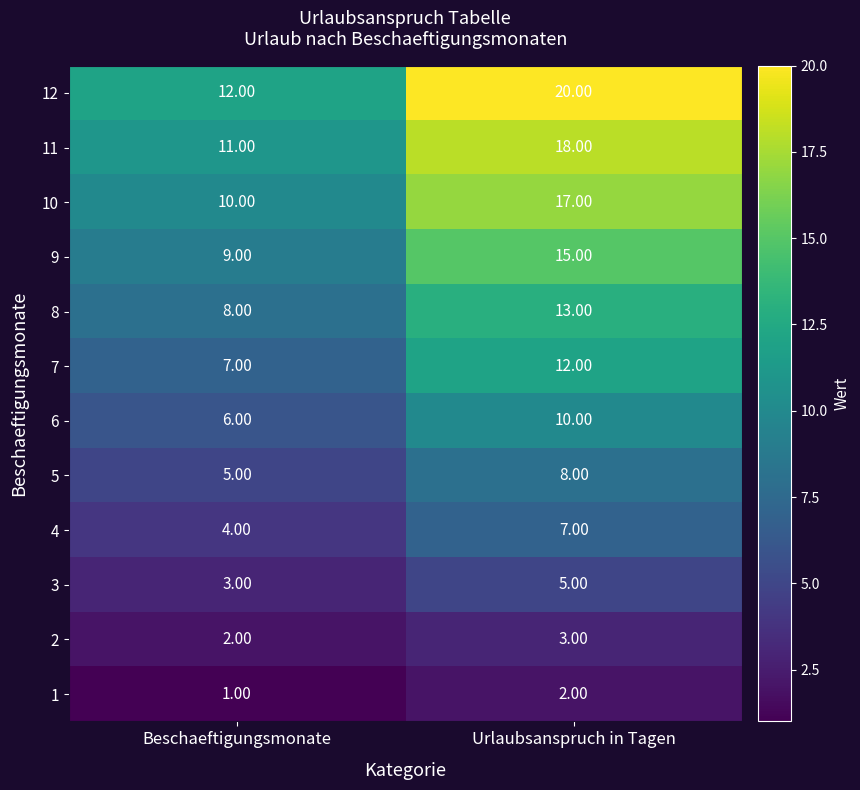

Which series changed the most between Beschaeftigungsmonate and Urlaubsanspruch in Tagen?

12